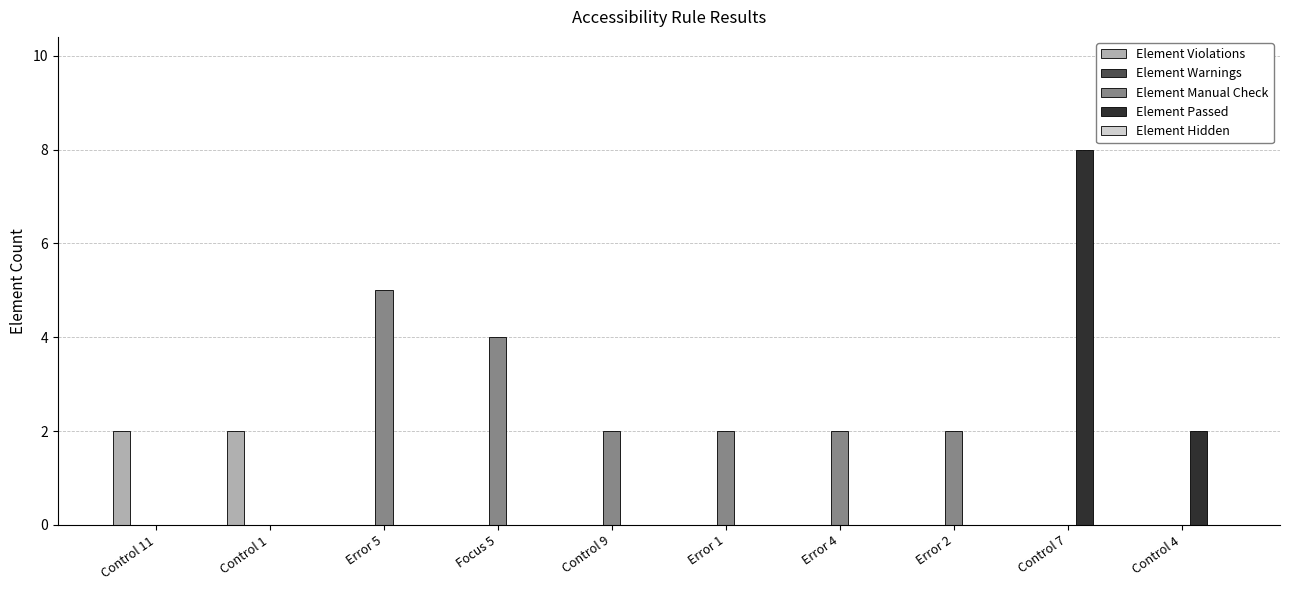

Between Error 5 and Control 9, which series saw the biggest shift?

Element Manual Check